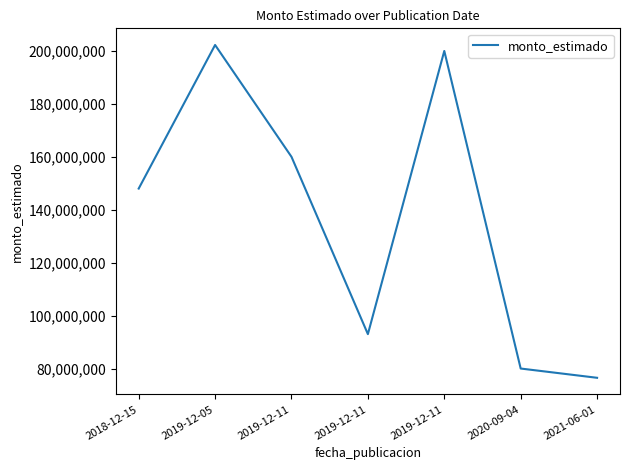

Reading right to left, transcribe all the data shown in this chart.

2021-06-01=76500000	2020-09-04=80000000	2019-12-11=200000000	2019-12-11=93000000	2019-12-11=160000000	2019-12-05=202261000	2018-12-15=148000000